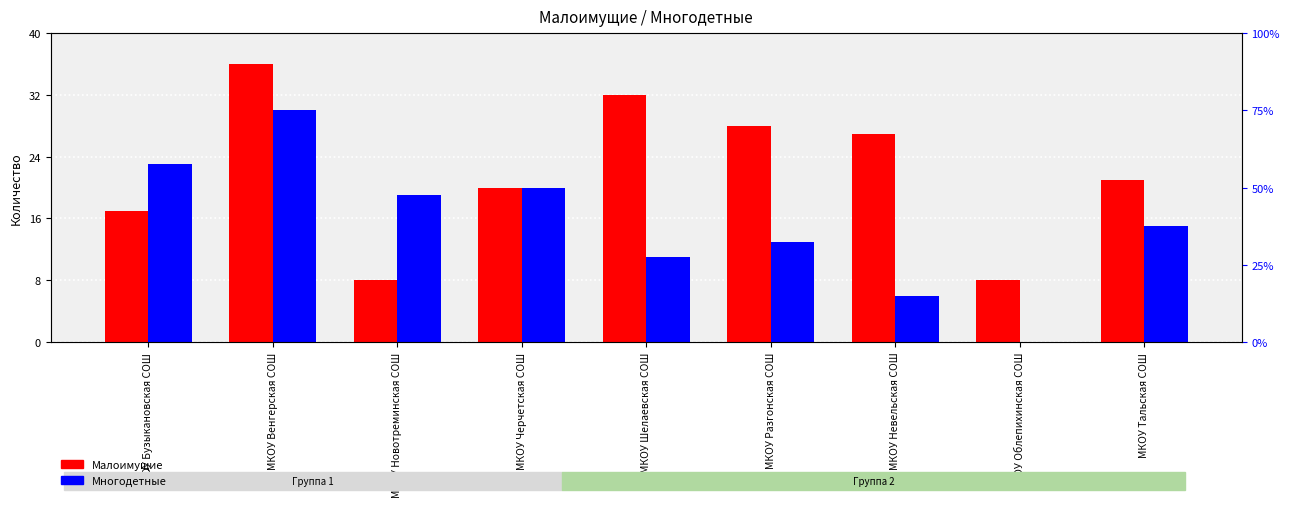

Between МКОУ Новотреминская СОШ and МКОУ Облепихинская СОШ, which series saw the biggest shift?

Многодетные